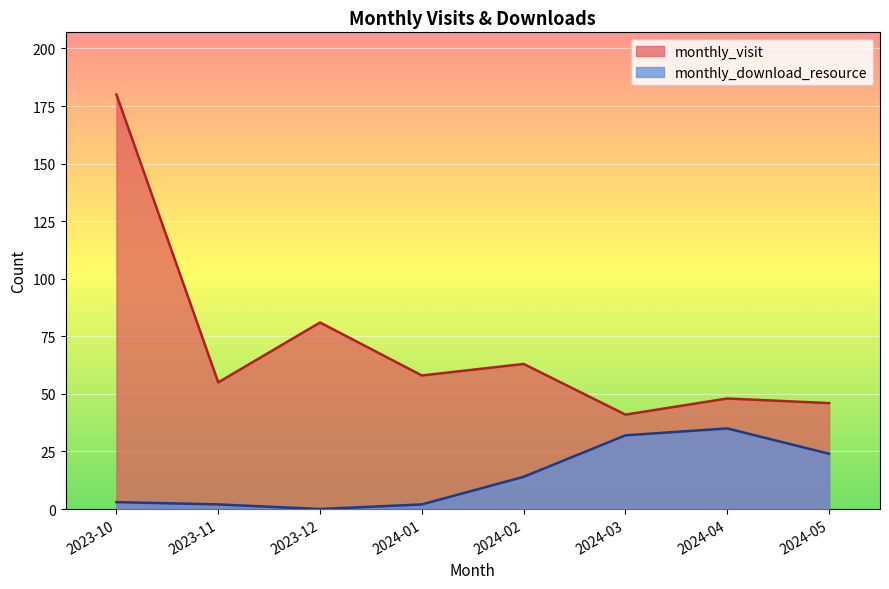

What are all the series names shown in the legend?

monthly_visit, monthly_download_resource